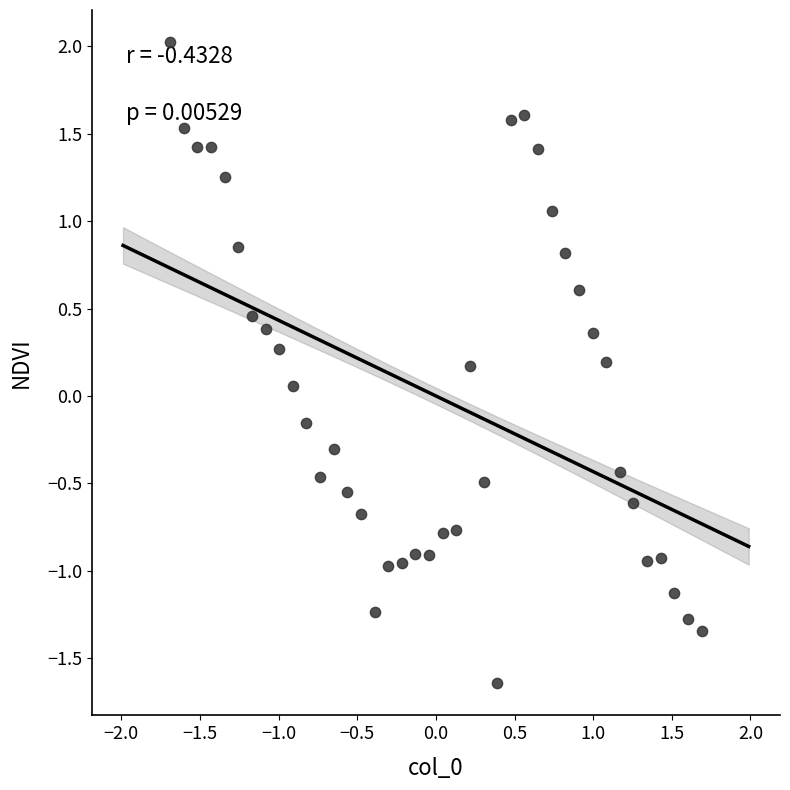

How many data points are displayed?

40